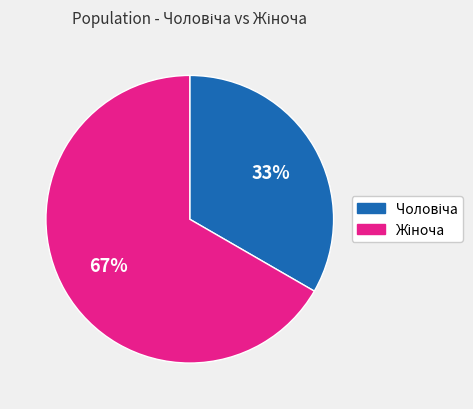

Is there any slice that represents more than half of the pie?

Yes